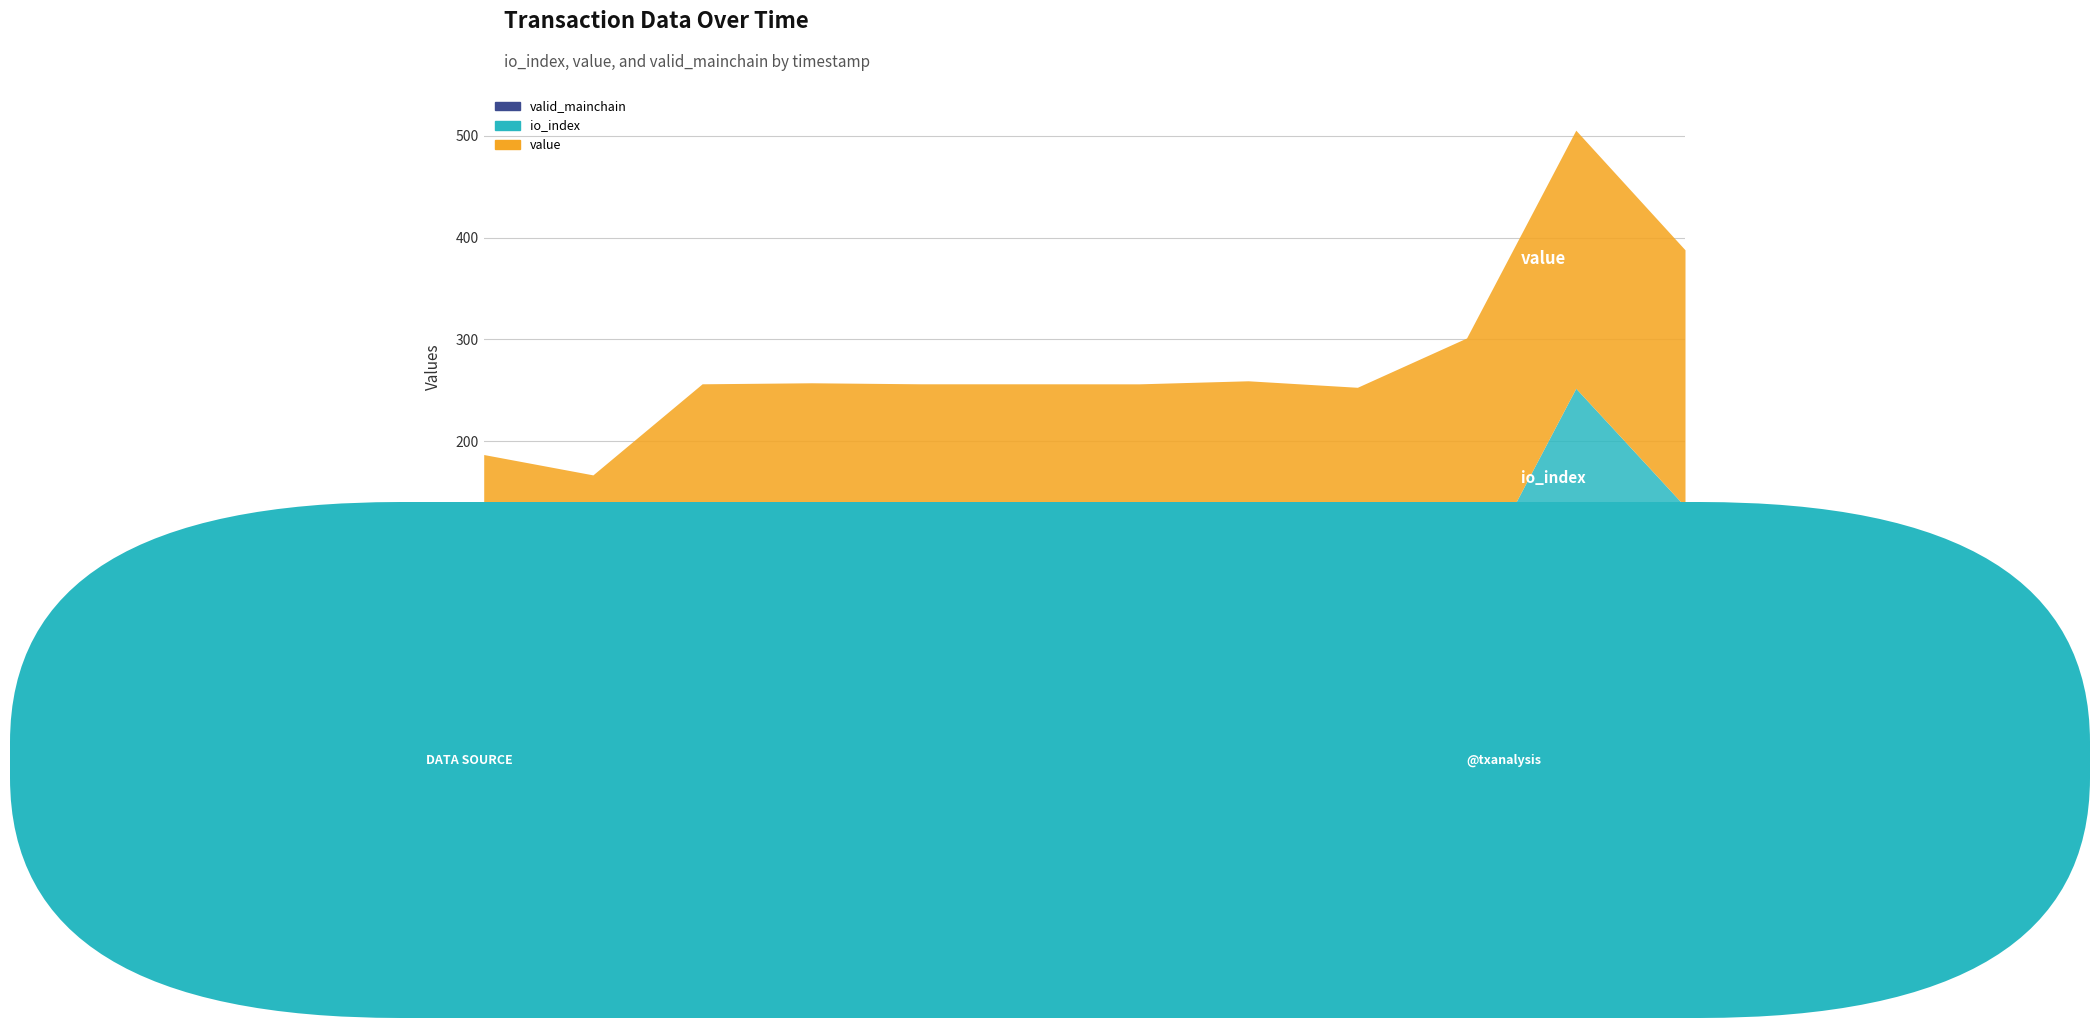

How many lines are shown in the chart?

3